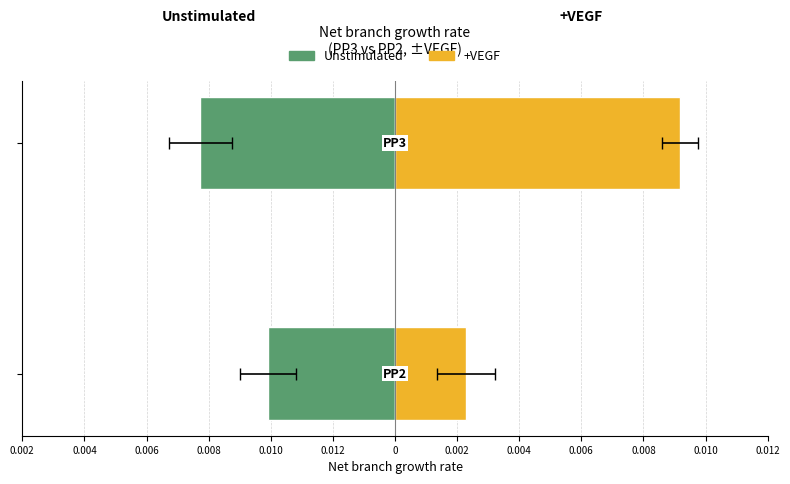

Rank the series at 0.010 from highest to lowest value.

+VEGF (PP3 / PP2), Unstimulated (PP3 / PP2)